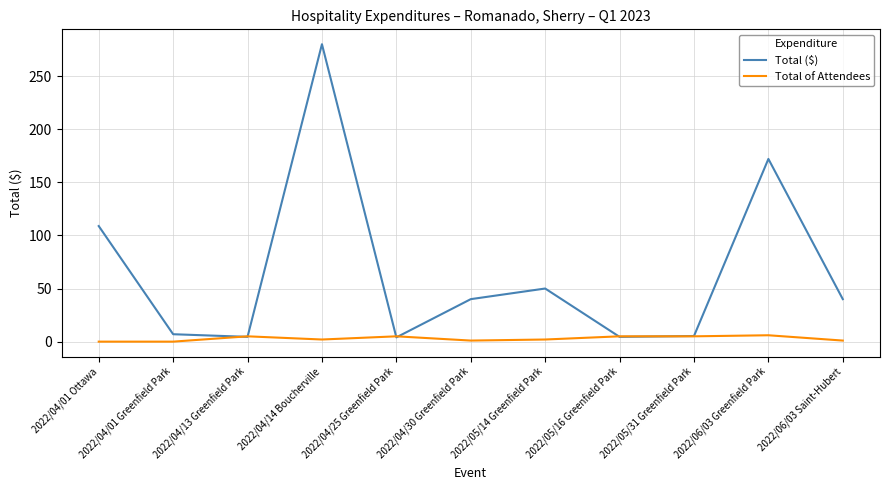

At which category does Total ($) reach its first local peak?

2022/04/14 Boucherville